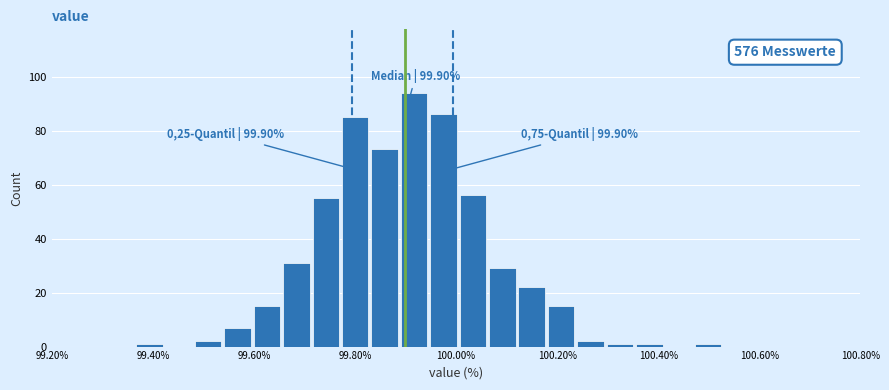

Read against the x-axis, roughly where is the centre of the tallest bar?

99.92